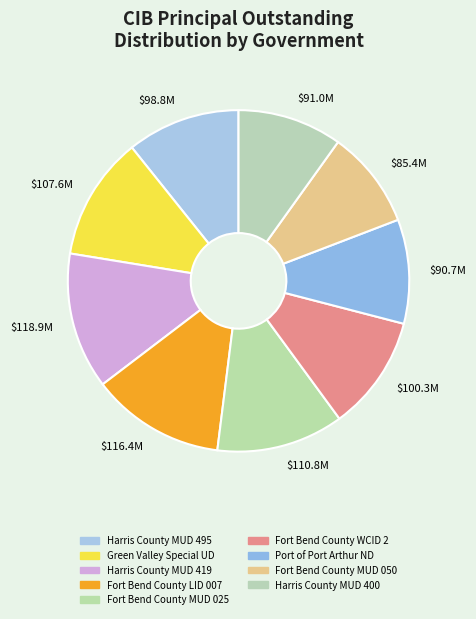

Which slice is the smallest?

$85.4M